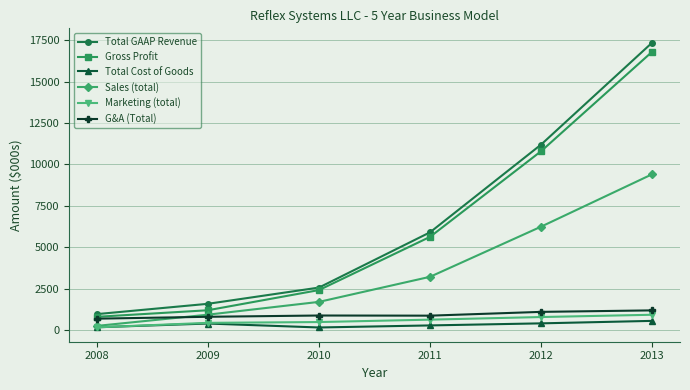

At which label is Sales (total) closest to 4828?

2012